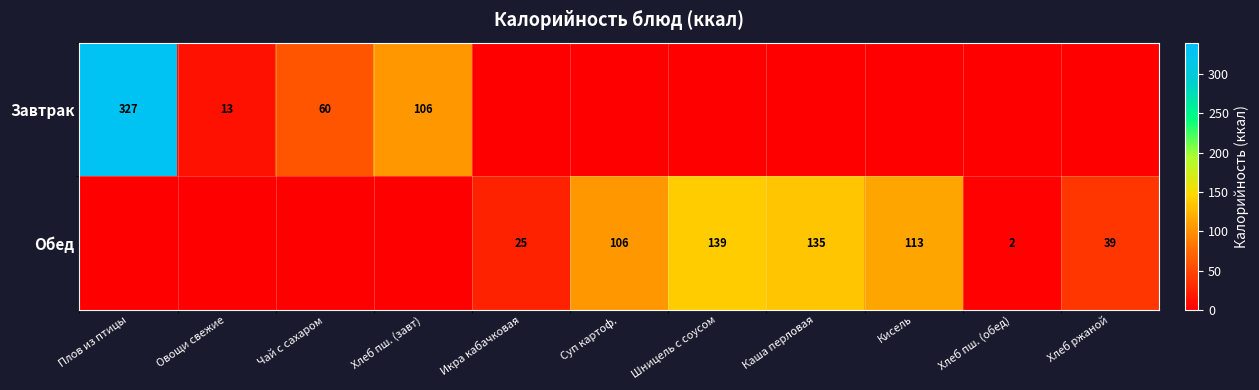

The Завтрак series shows 87 at Чай с сахаром. True or false?

False